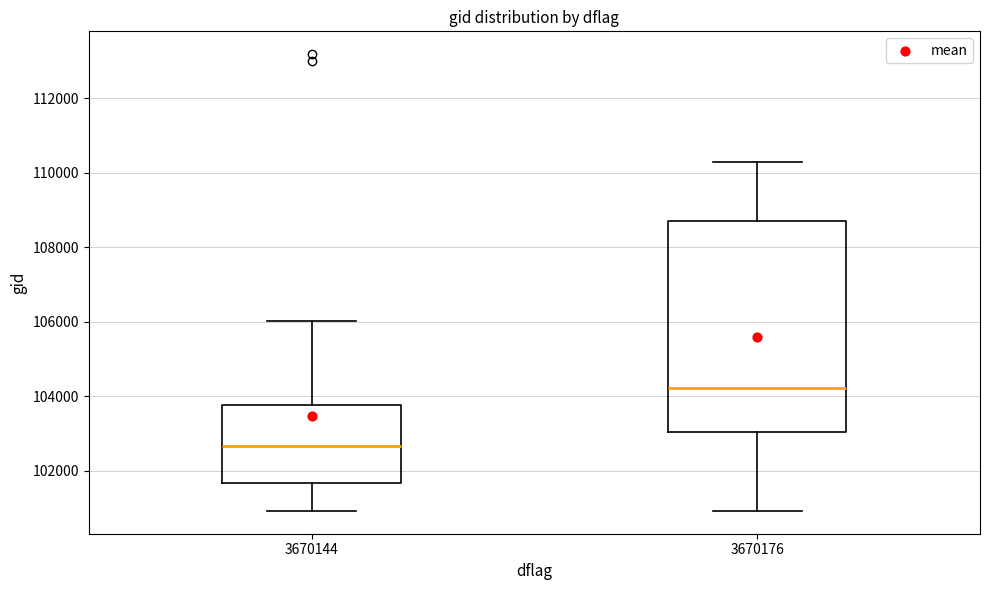

Reading left to right, transcribe this box plot: for each box, give where its median line is, the range the box spans, and where its two whiskers end, as read against the y-axis. The values are not printed on the chart, so give them approximately, as read against the axis.

3670144: median 102600, box 101600 to 103800, whiskers 101000 to 106000
3670176: median 104200, box 103000 to 108800, whiskers 101000 to 110200